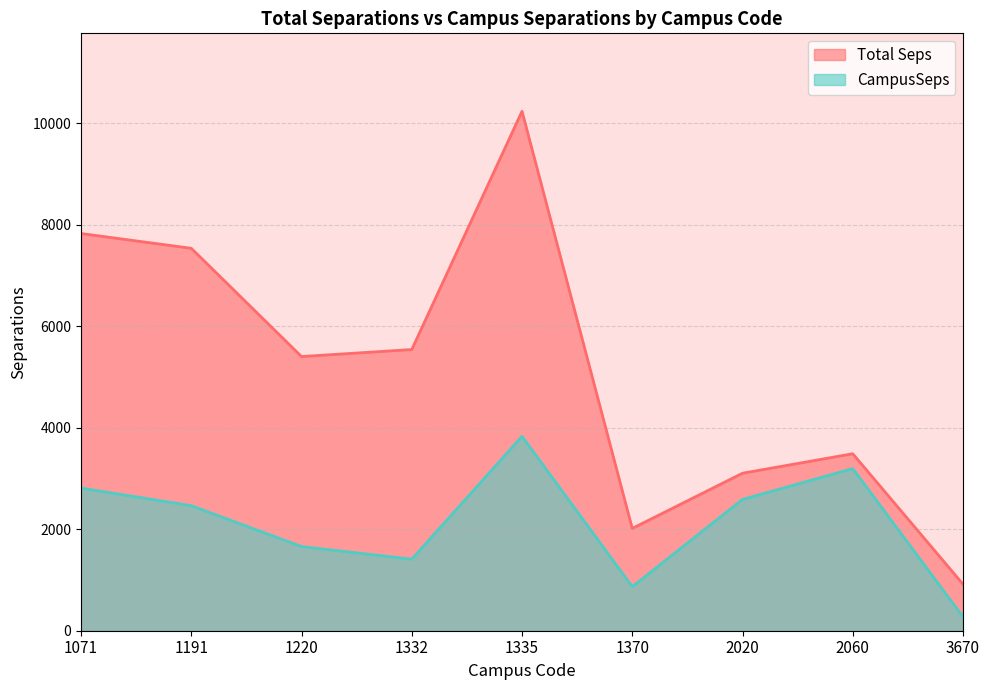

Between 1335 and 3670, which series saw the biggest shift?

Total Seps